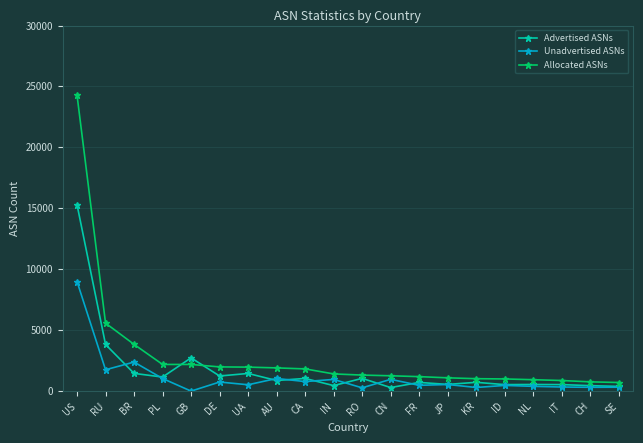

What position from the right is SE?

1